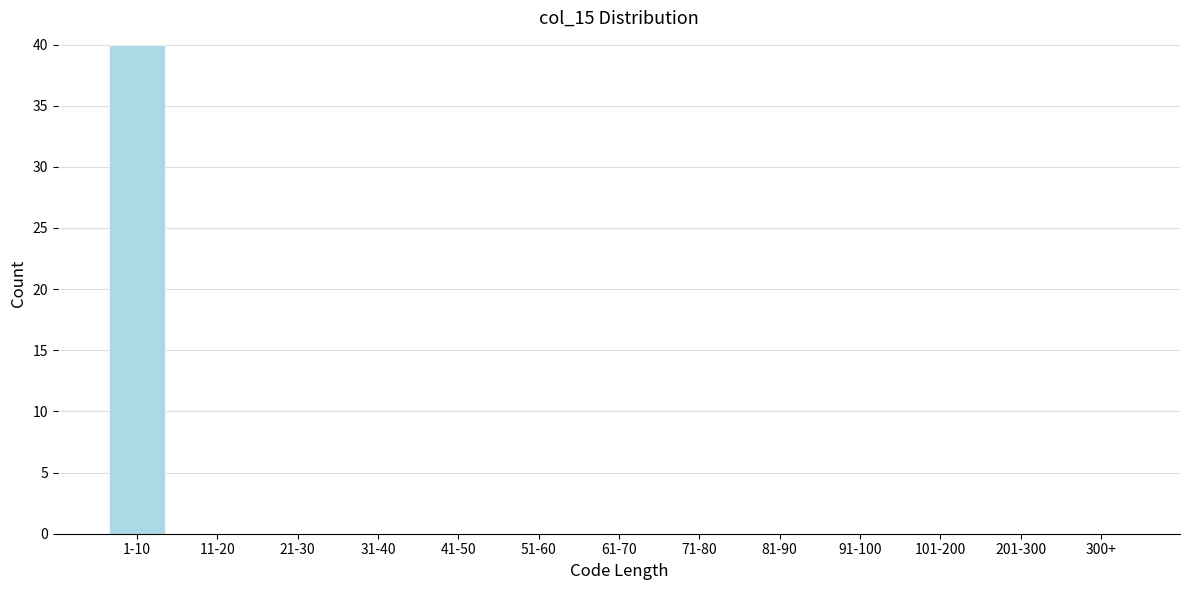

Reading left to right, extract all data points from this chart.

1-10=40	11-20=0	21-30=0	31-40=0	41-50=0	51-60=0	61-70=0	71-80=0	81-90=0	91-100=0	101-200=0	201-300=0	300+=0